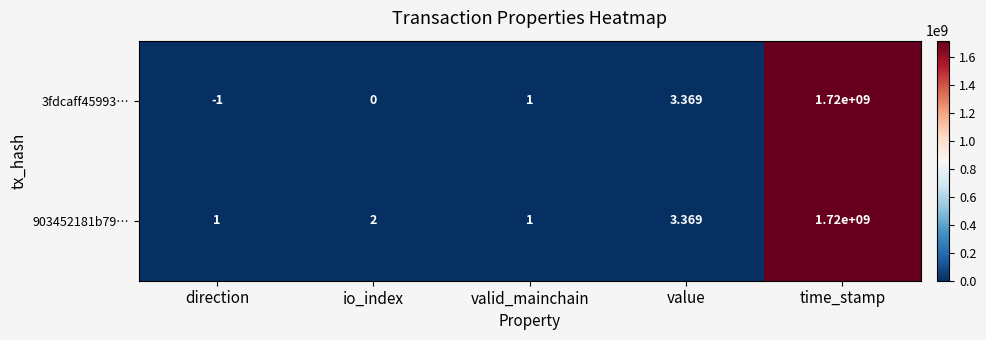

At which label is 3fdcaff45993… closest to 859999999?

value